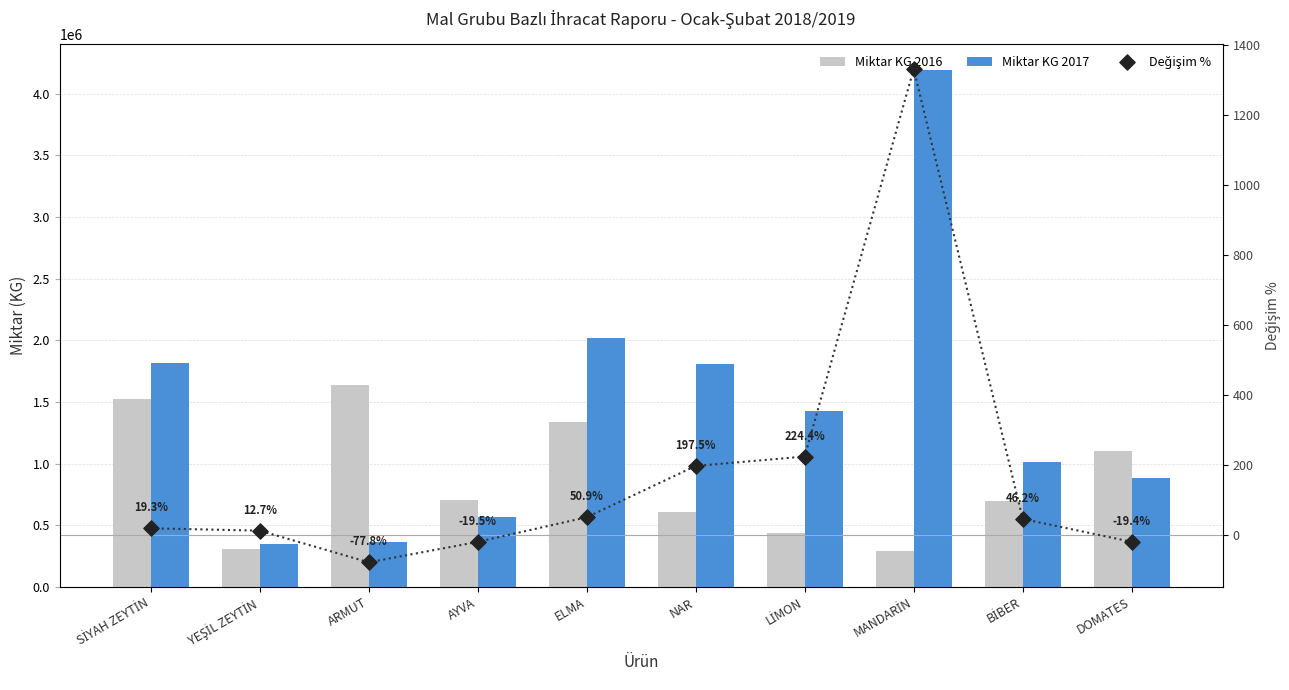

Which series has the largest total across all categories?

Miktar KG 2017